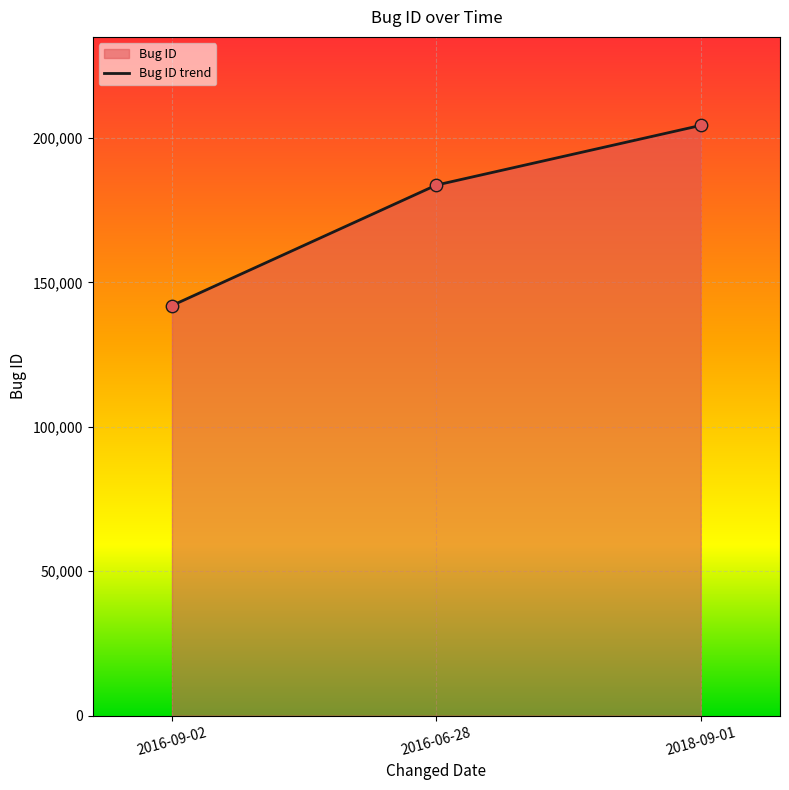

What is the change in value from 2016-09-02 to 2016-06-28?

+41705